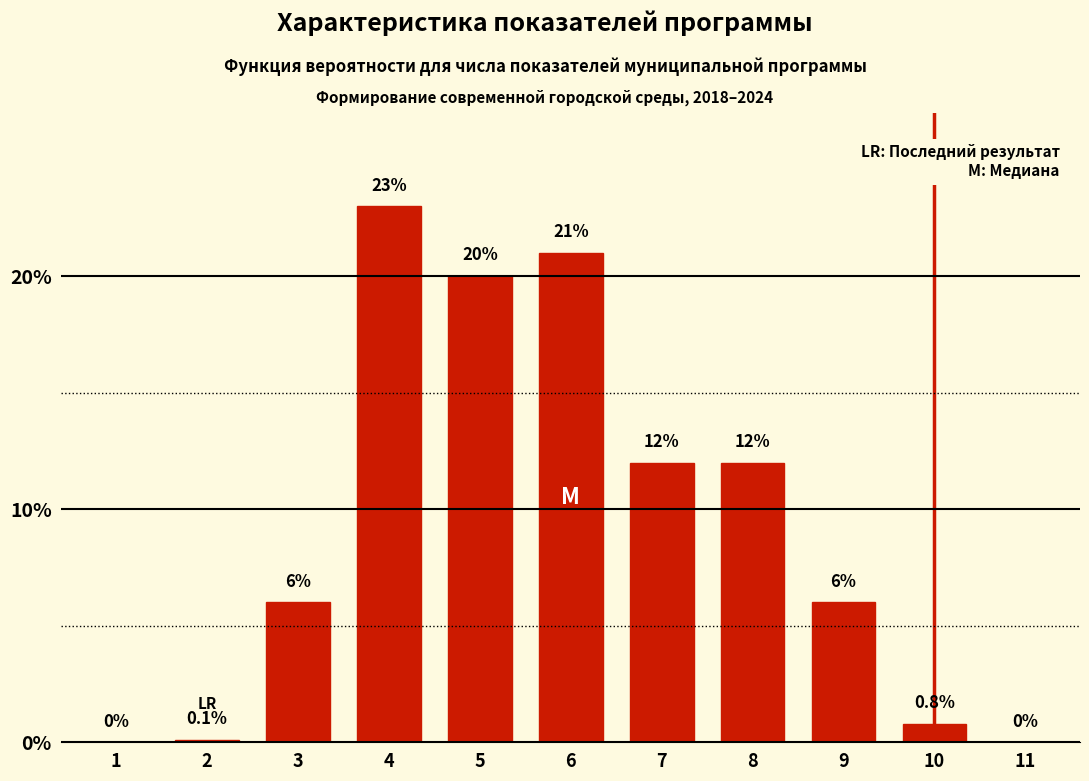

Reading left to right, extract all data points from this chart.

1=0.0	2=0.1	3=6.0	4=23.0	5=20.0	6=21.0	7=12.0	8=12.0	9=6.0	10=0.8	11=0.0